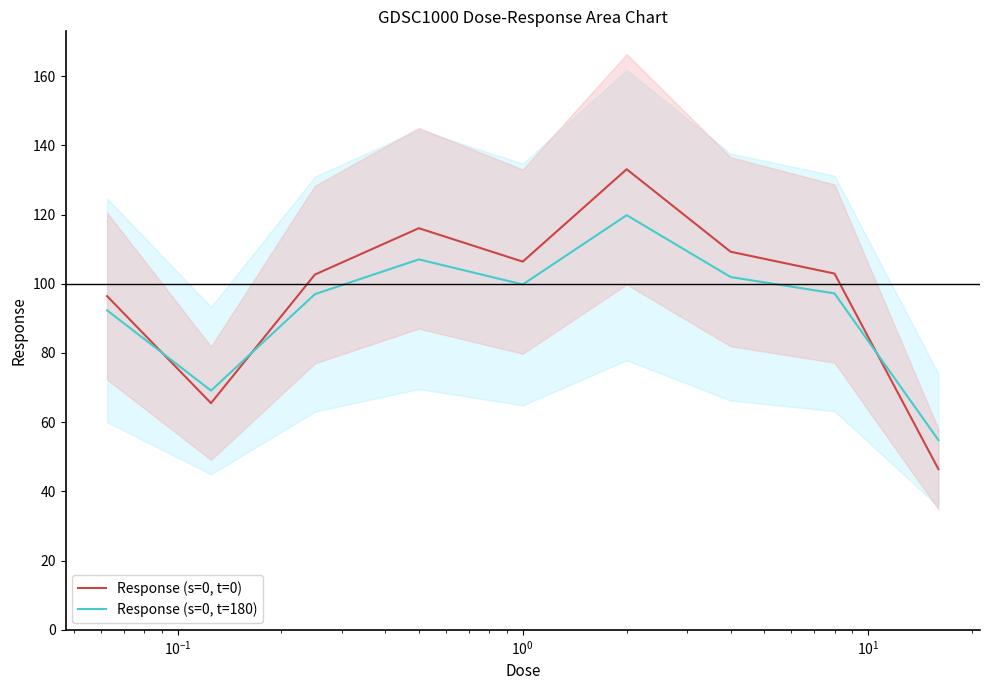

How many times do Response (s=0, t=180) and Response (s=0, t=0) cross each other?

3